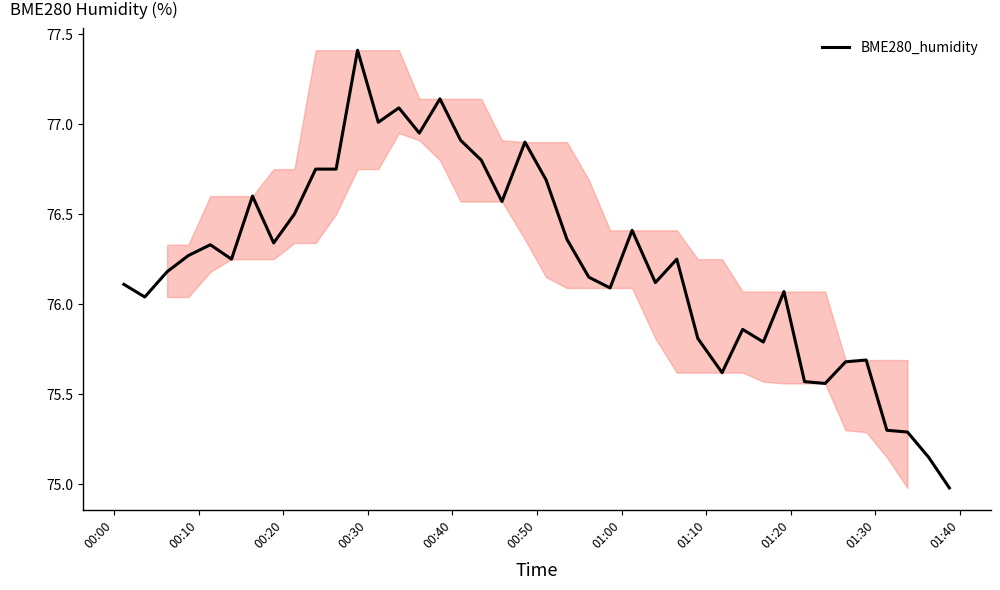

What is the sum of all values?

3049.3